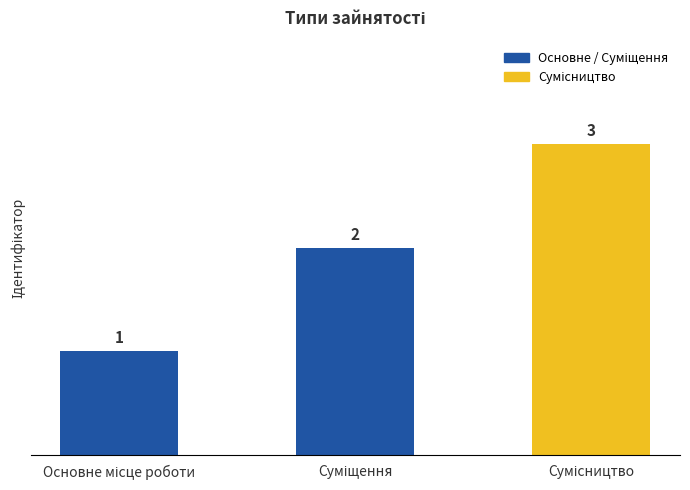

What is the value of the 3rd bar from the left?

3